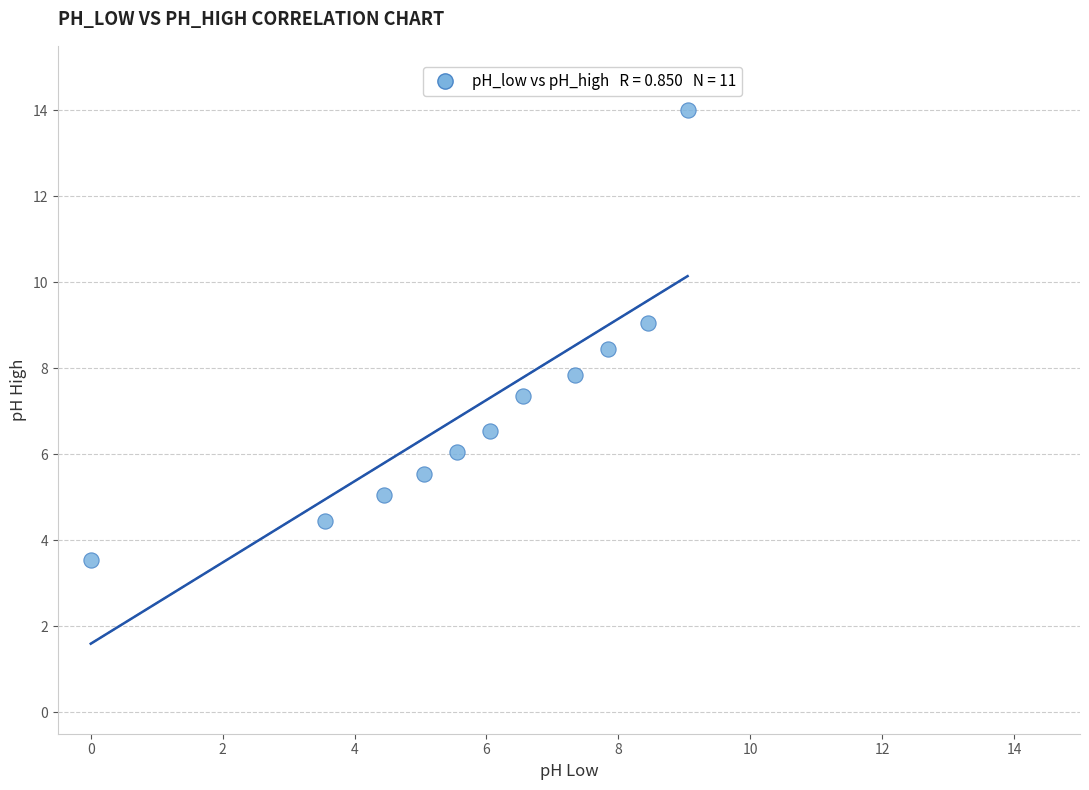

What is the average X value?

5.8